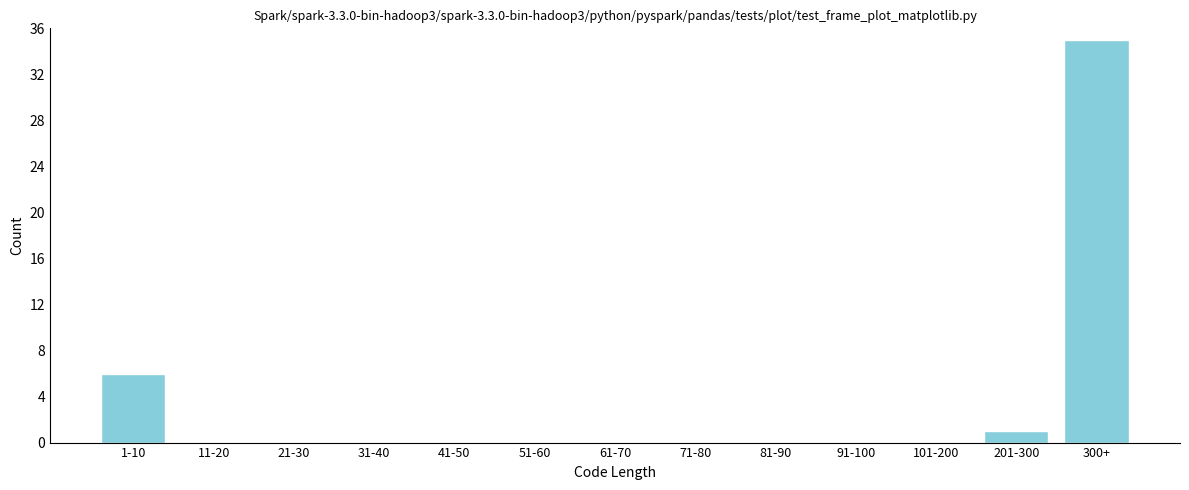

Reading left to right, what are all the values shown in this chart?

1-10=6	11-20=0	21-30=0	31-40=0	41-50=0	51-60=0	61-70=0	71-80=0	81-90=0	91-100=0	101-200=0	201-300=1	300+=35